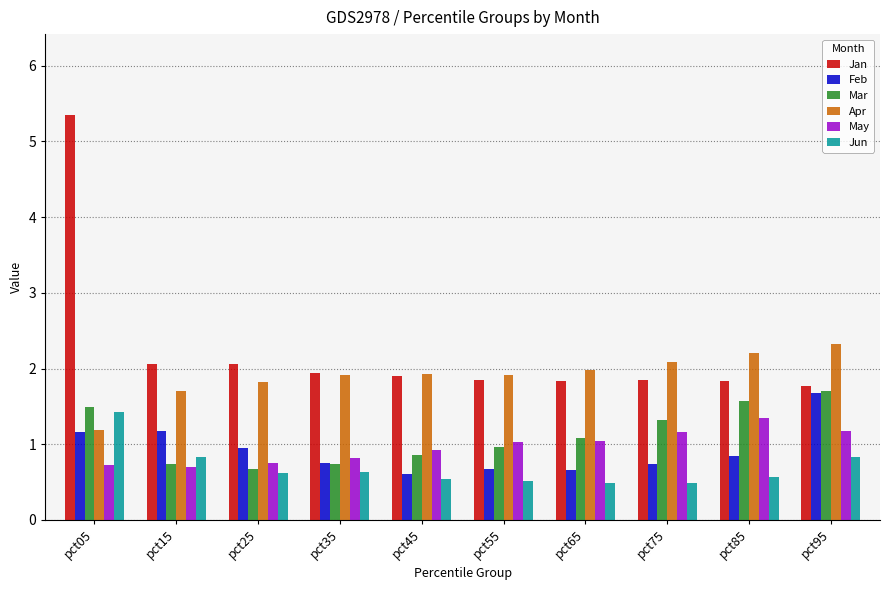

Does the chart contain any negative values?

No